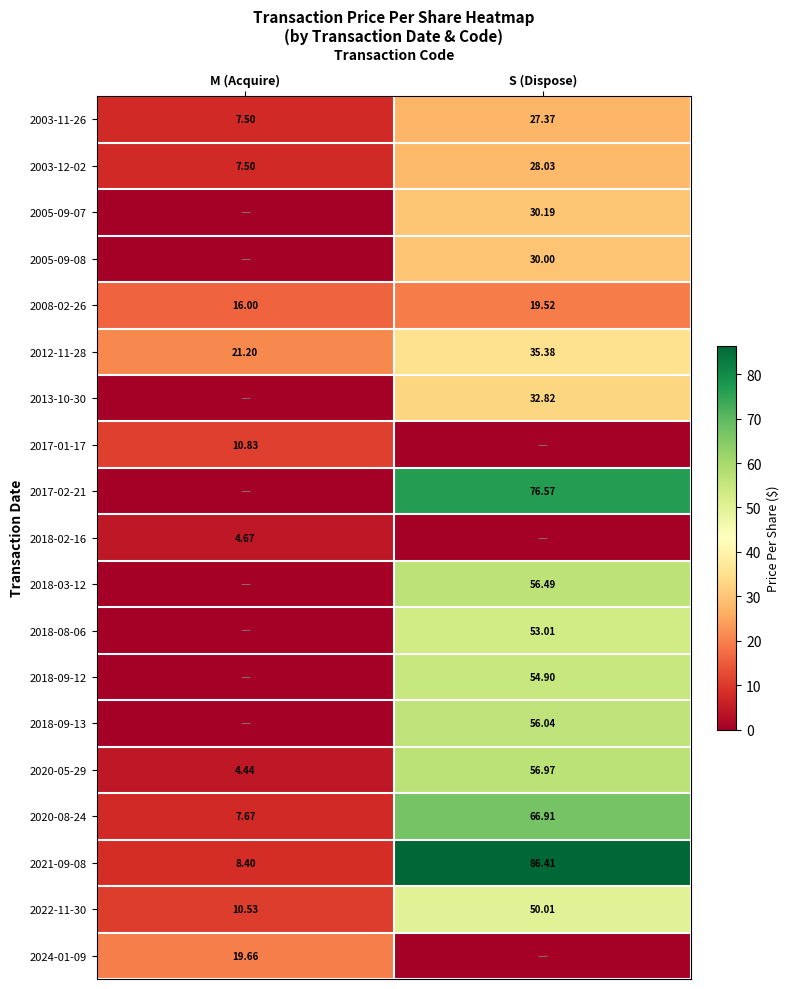

At which label does 2022-11-30 reach its minimum?

M (Acquire)